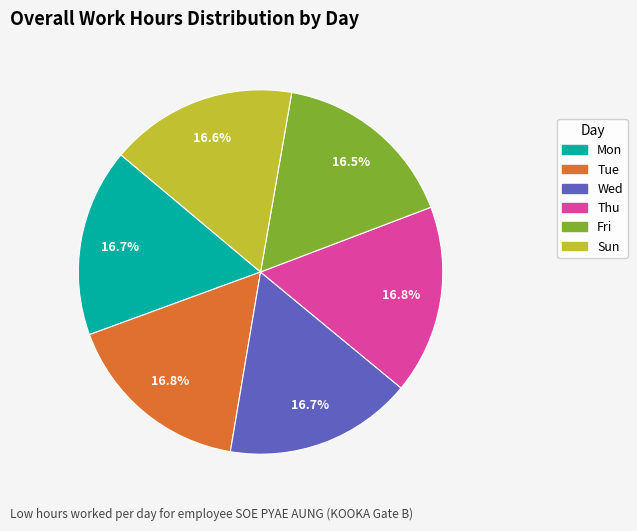

How many slices are in this pie chart?

6